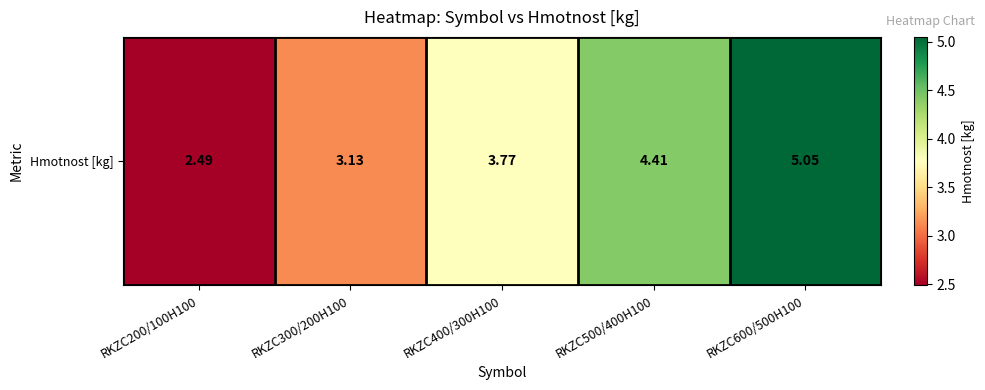

What is the sum of all values?

18.9